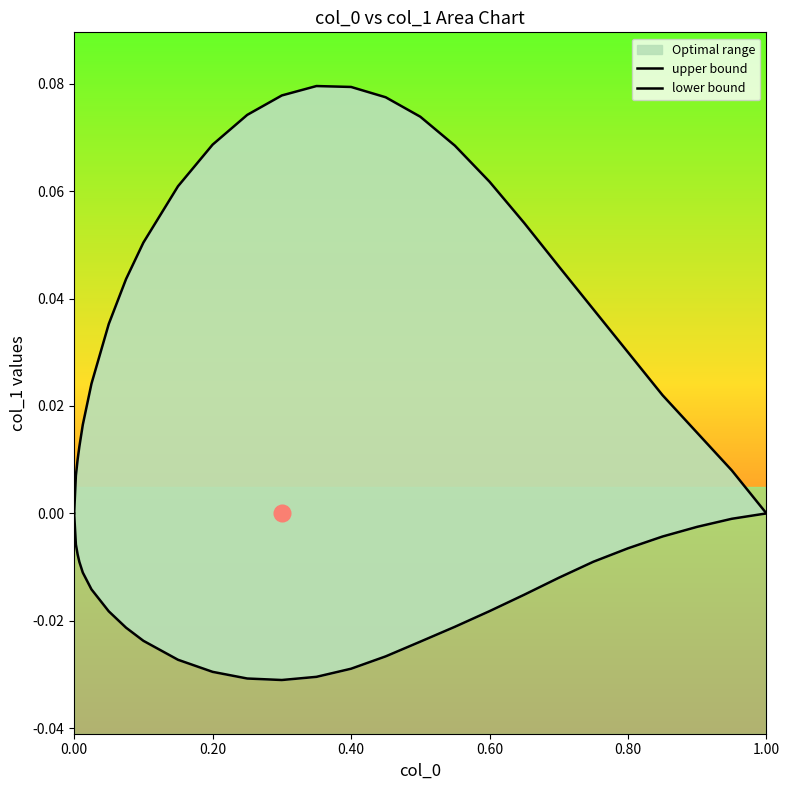

Is the value of upper bound at 25 greater than the value of lower bound at 0.00?

Yes